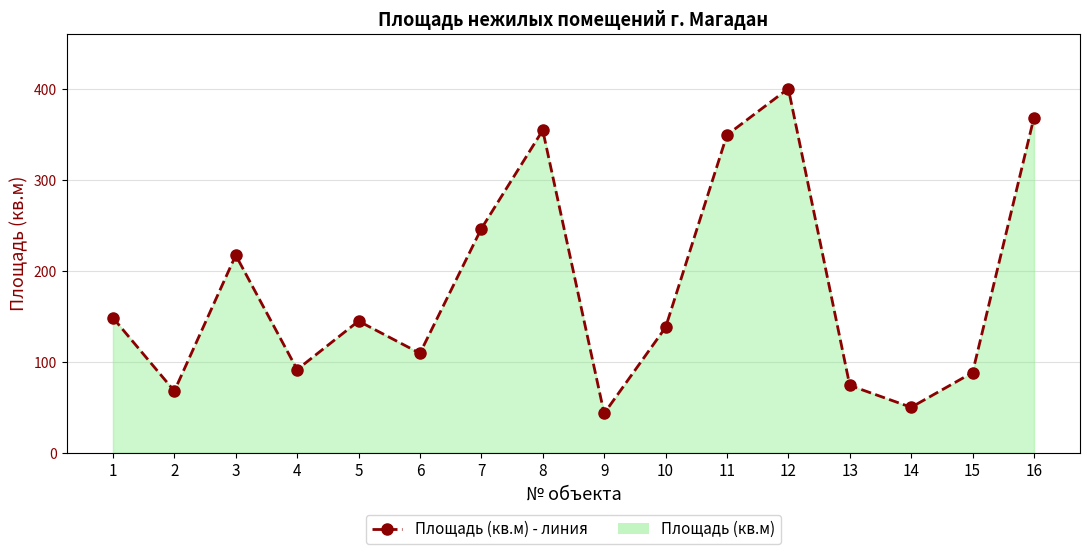

What is the difference between the maximum and minimum values?

357.1